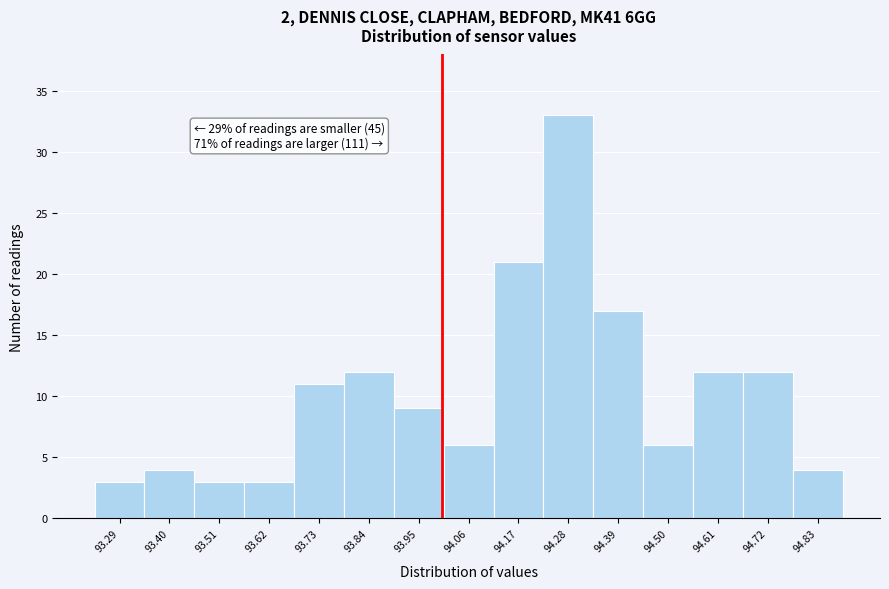

Which range on the x-axis has the tallest bar?

94.22 to 94.34